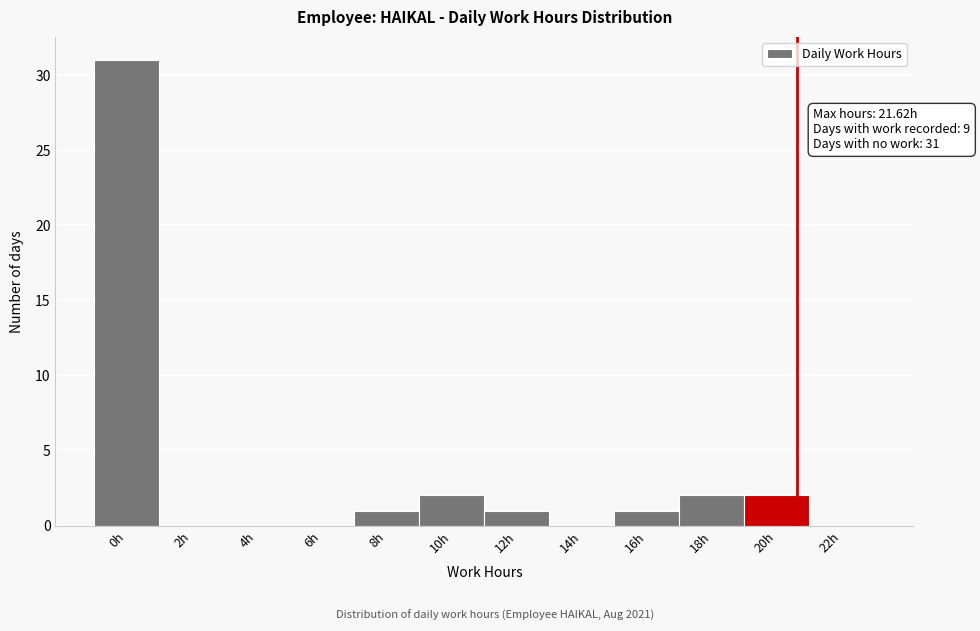

Reading right to left, what are all the values shown in this chart?

22h=0	20h=2	18h=2	16h=1	14h=0	12h=1	10h=2	8h=1	6h=0	4h=0	2h=0	0h=31